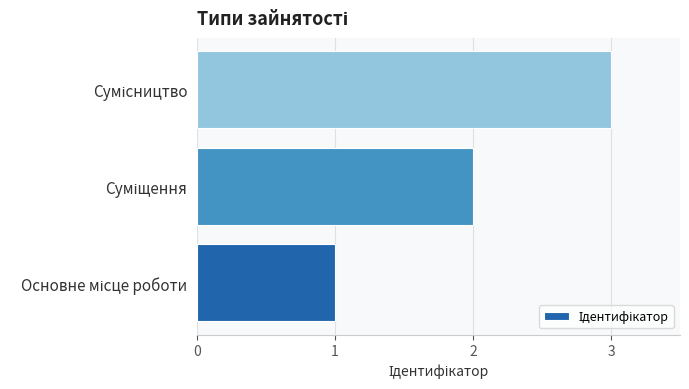

What is the average value?

2